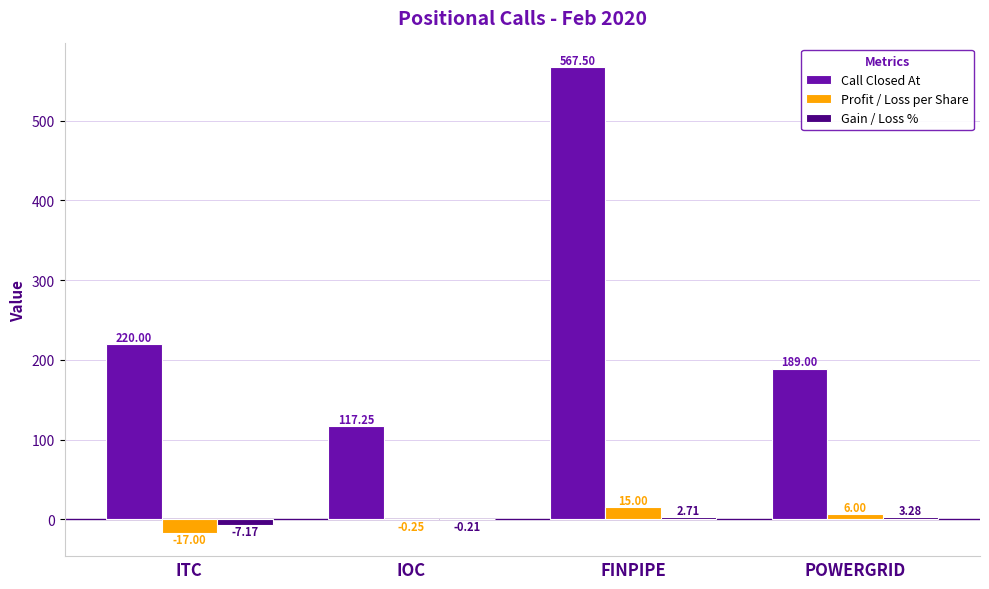

Which category has the highest value in the Gain / Loss % series?

POWERGRID